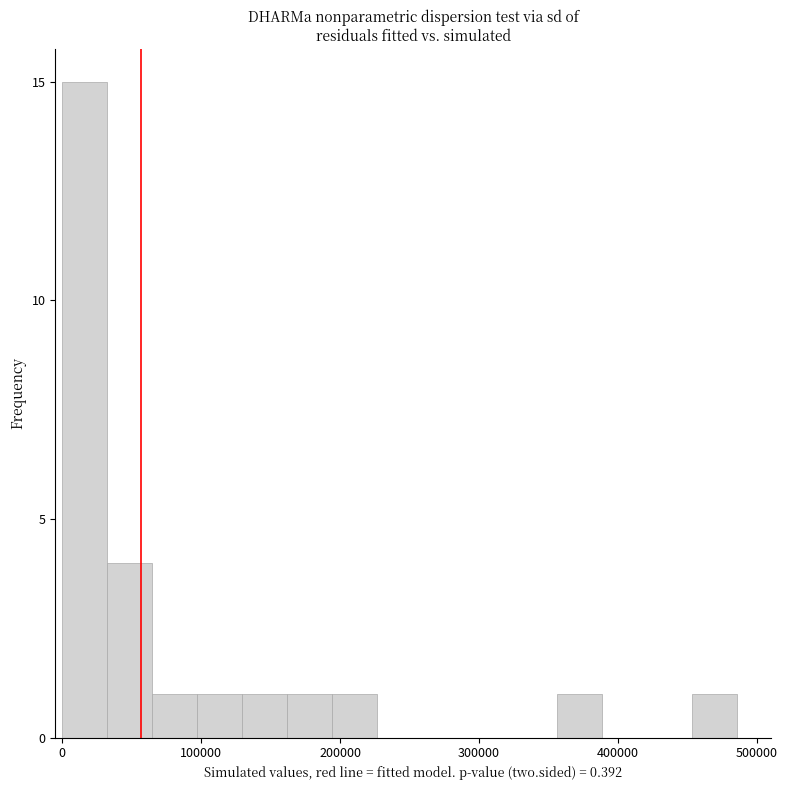

Around what value on the x-axis is the tallest bar? Give the approximate position of its centre, as read against the axis.

20000